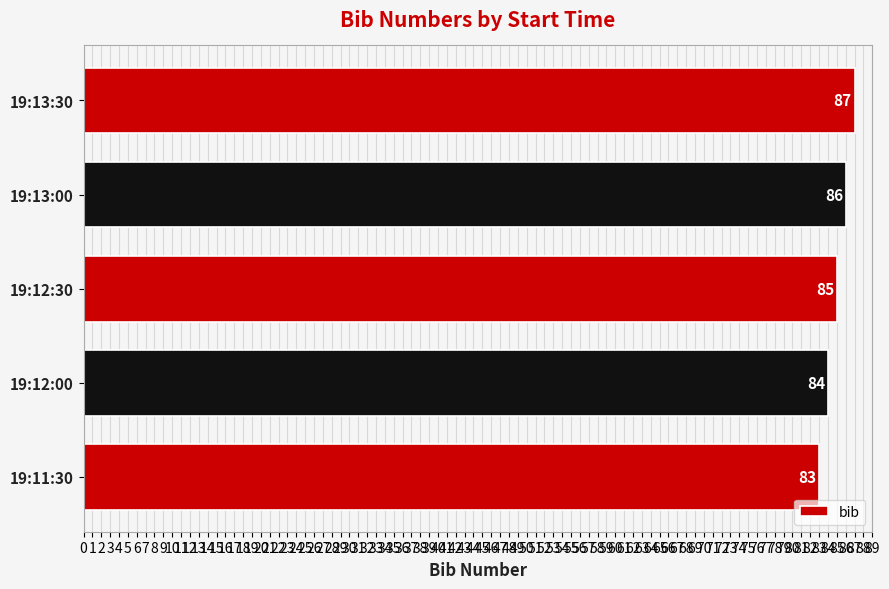

Reading bottom to top, what are all the values shown in this chart?

83	84	85	86	87